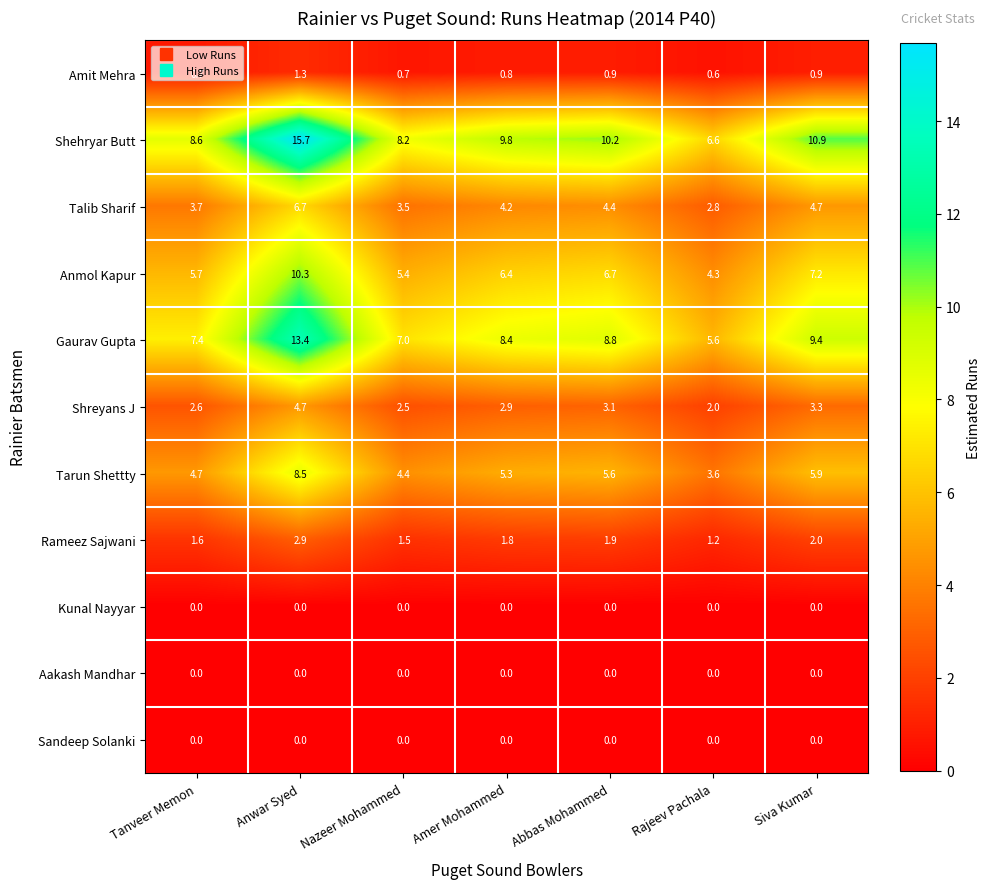

What is the spread (max minus min) of values at Amer Mohammed?

9.8